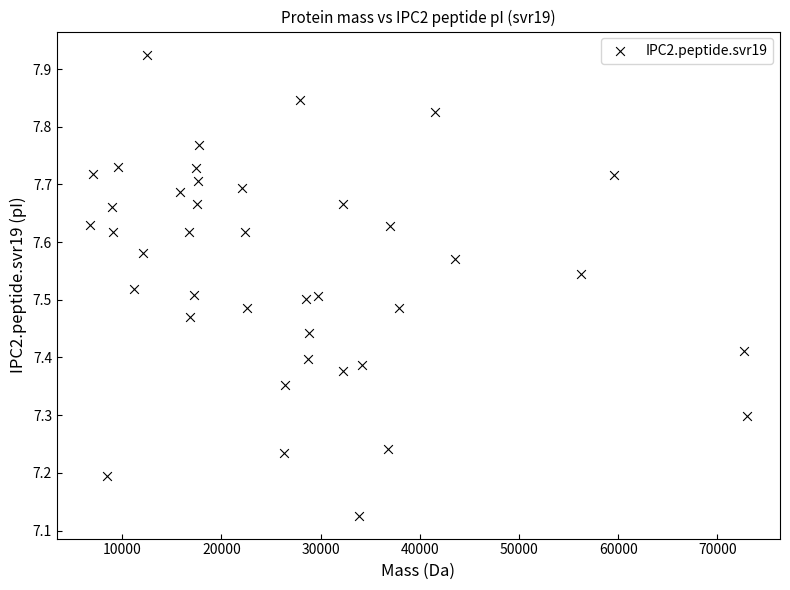

What is the range of Y values (max minus min)?

0.8